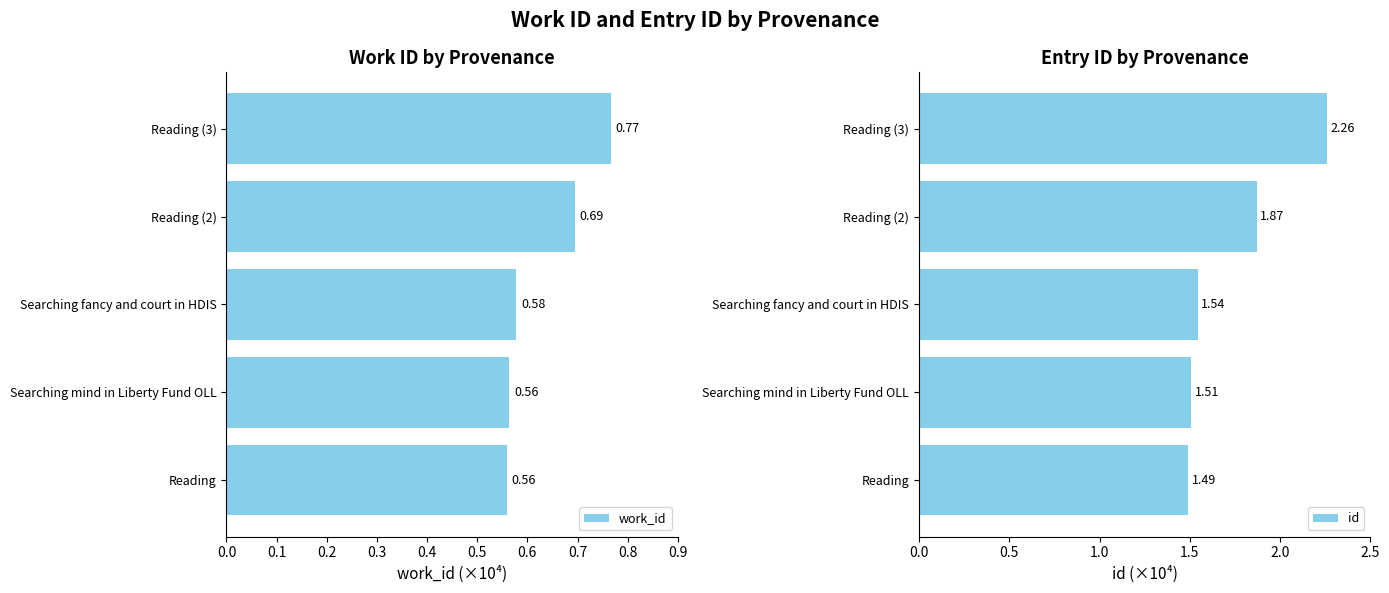

Rank the series by their average value, from highest to lowest.

id, work_id